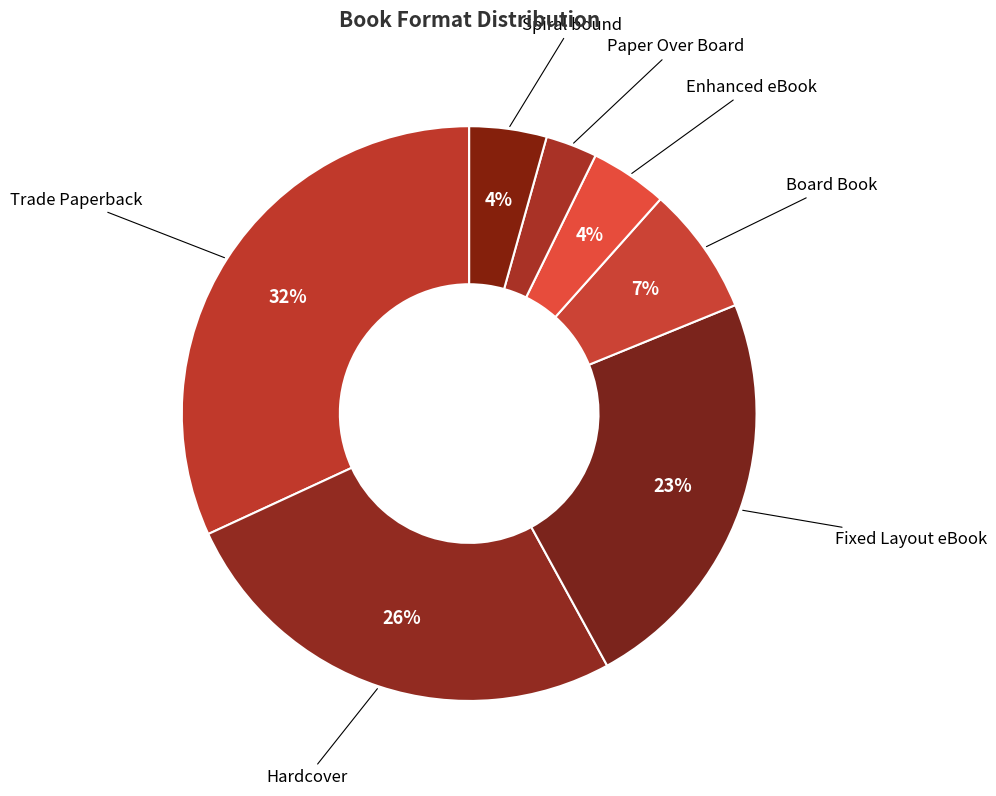

Approximately how many times larger is the value at Trade Paperback compared to Fixed Layout eBook?

1.4